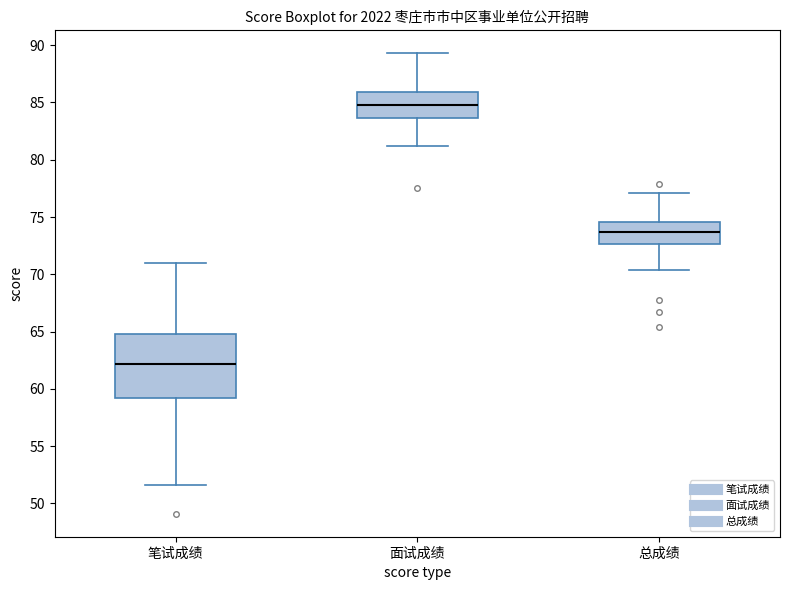

Where is the upper edge of the box for 面试成绩 on the y-axis? The values are not printed on the chart, so give them approximately, as read against the axis.

86.0